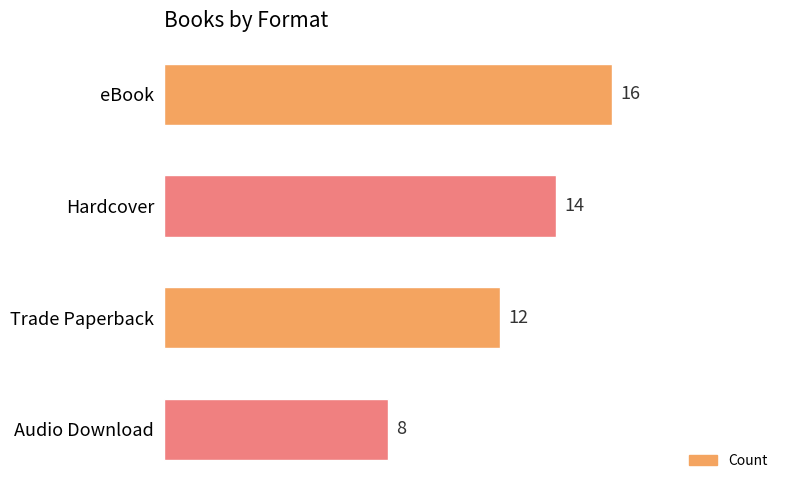

What is the ratio of the value at Trade Paperback to the value at Hardcover?

0.9